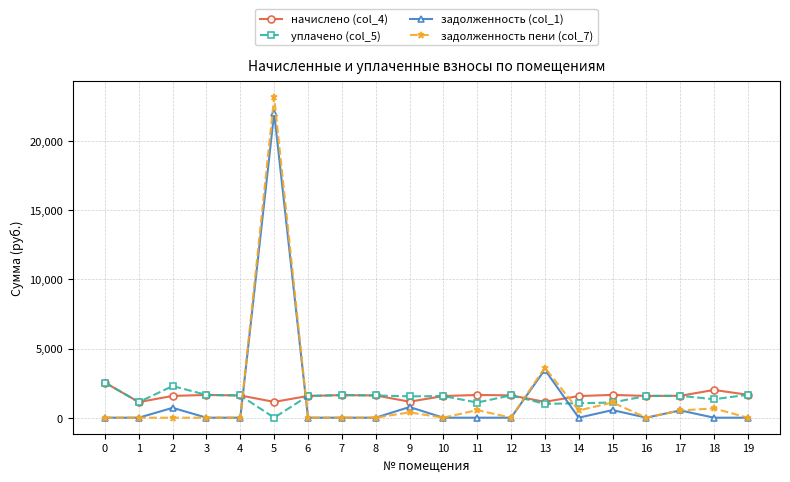

The value of задолженность (col_1) at 8 is 0.0. True or false?

True